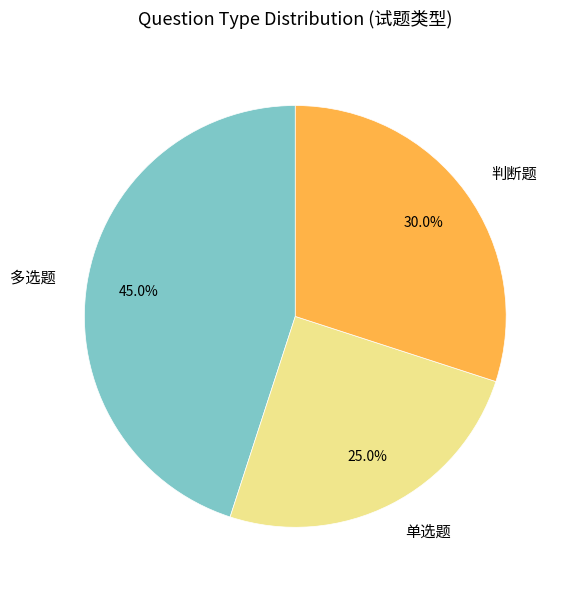

What is the ratio of the value at 单选题 to the value at 多选题?

0.6